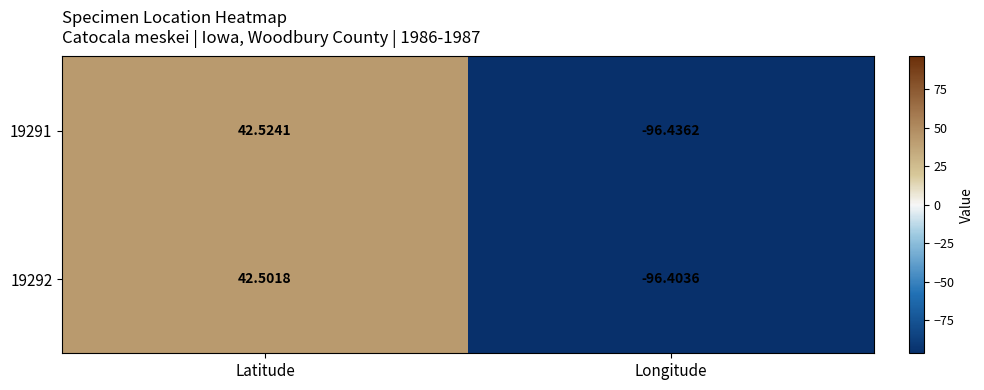

Where is 19292 nearest to the value -26?

Latitude